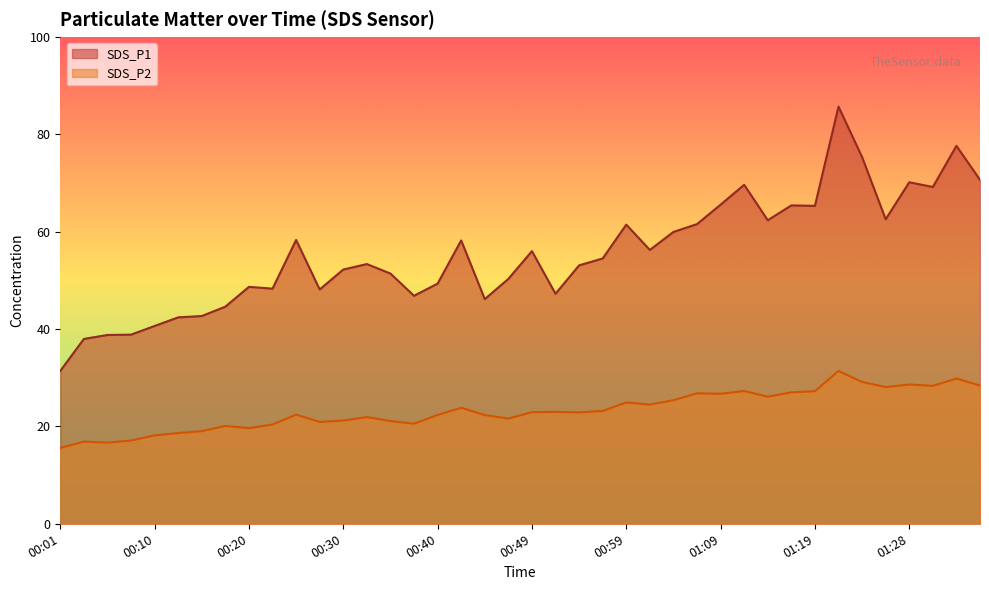

Reading left to right, extract all data points from this chart.

SDS_P1: 00:01=31.4	00:03=38.0	00:06=38.8	00:08=38.9	00:10=40.6	00:13=42.4	00:15=42.7	00:18=44.6	00:20=48.7	00:23=48.3	00:25=58.3	00:27=48.1	00:30=52.2	00:32=53.4	00:35=51.4	00:37=46.8	00:40=49.3	00:42=58.2	00:44=46.1	00:47=50.3	00:49=56.0	00:52=47.2	00:54=53.1	00:57=54.5	00:59=61.5	01:02=56.2	01:04=60.0	01:06=61.5	01:09=65.5	01:11=69.6	01:14=62.4	01:16=65.4	01:19=65.3	01:21=85.7	01:23=75.3	01:26=62.5	01:28=70.2	01:31=69.2	01:33=77.6	01:36=70.7
SDS_P2: 00:01=15.6	00:03=16.9	00:06=16.7	00:08=17.1	00:10=18.1	00:13=18.6	00:15=19.0	00:18=20.1	00:20=19.6	00:23=20.4	00:25=22.4	00:27=20.9	00:30=21.2	00:32=21.9	00:35=21.1	00:37=20.6	00:40=22.4	00:42=23.8	00:44=22.3	00:47=21.6	00:49=22.9	00:52=23.0	00:54=22.9	00:57=23.2	00:59=24.9	01:02=24.5	01:04=25.4	01:06=26.8	01:09=26.7	01:11=27.3	01:14=26.1	01:16=27.0	01:19=27.2	01:21=31.4	01:23=29.1	01:26=28.1	01:28=28.6	01:31=28.3	01:33=29.8	01:36=28.4